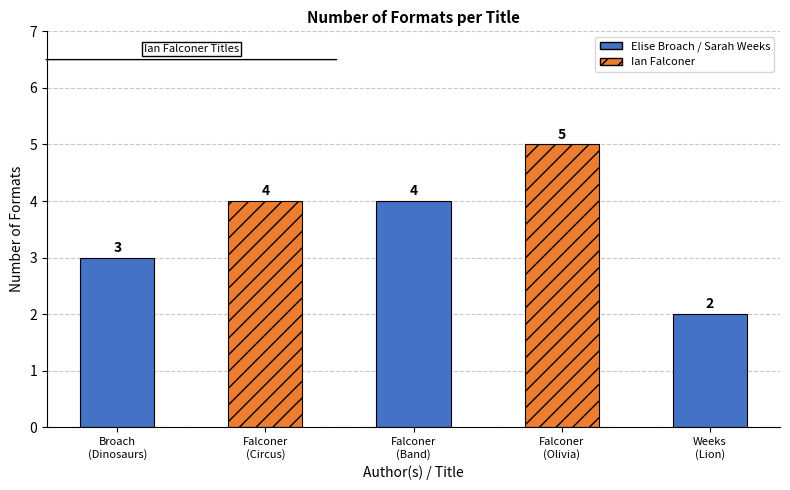

Read the value at Ian Falconer (20564507) - Olivia Forms a Band.

4